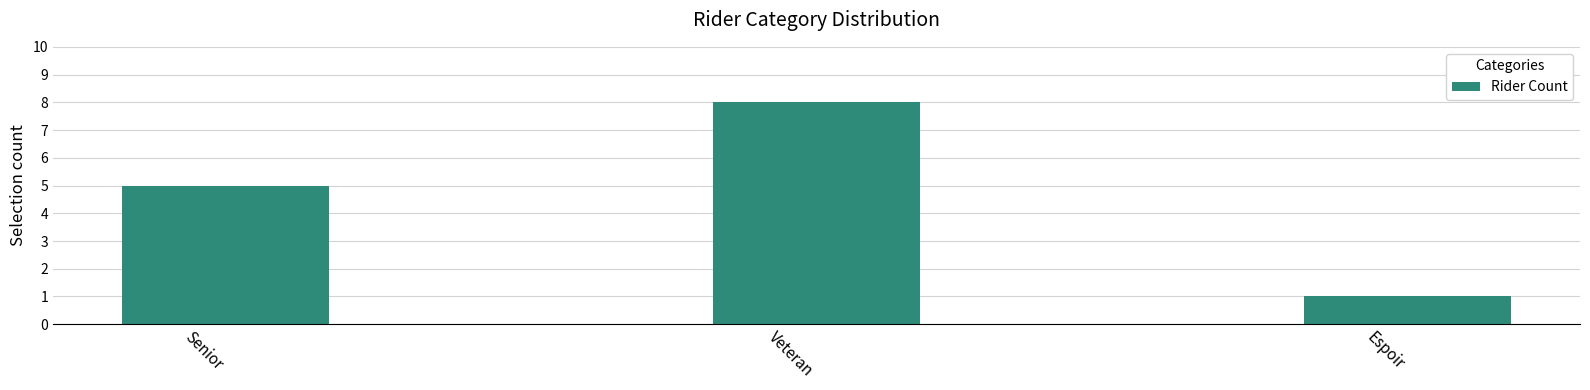

Is it true that the value at Espoir is 1?

True